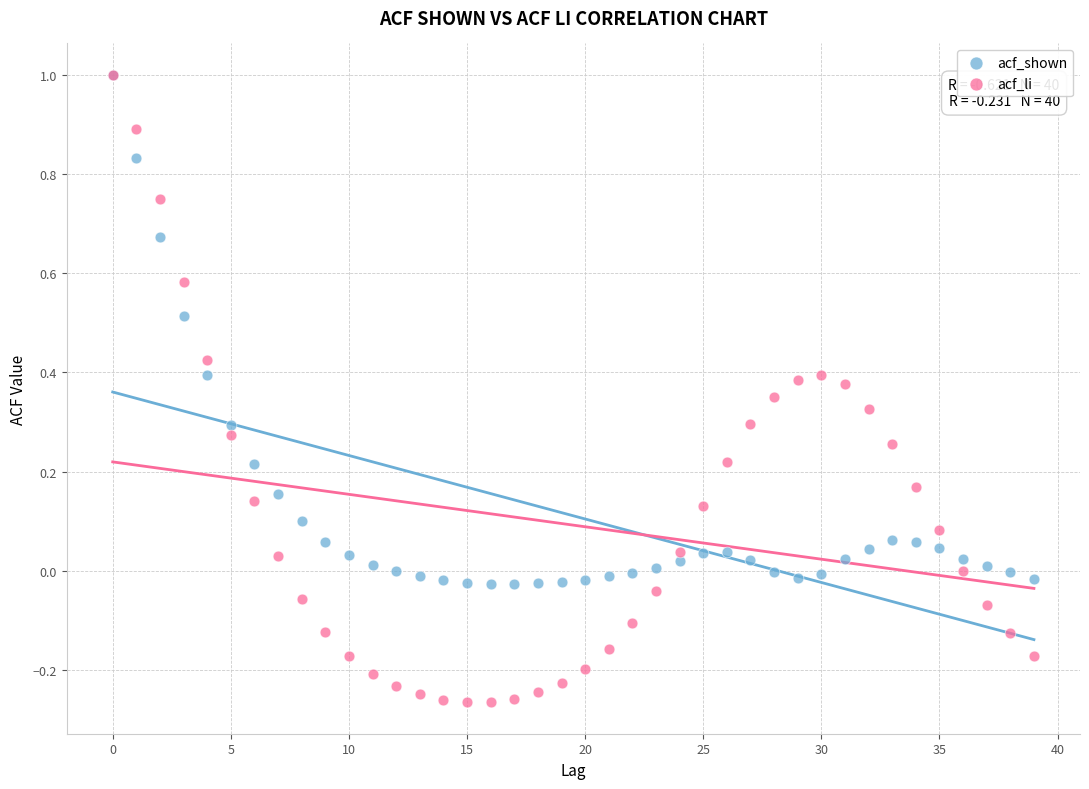

What are all the series names shown in the legend?

acf_shown, acf_li